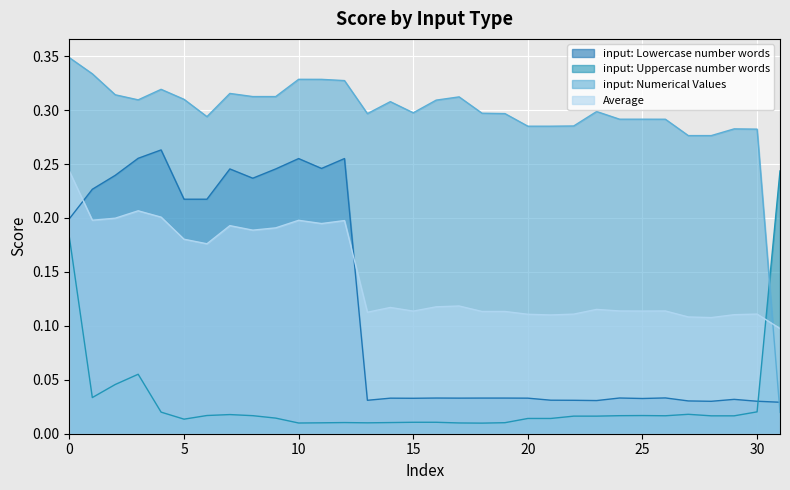

Which series has the largest range (max minus min)?

input: Numerical Values